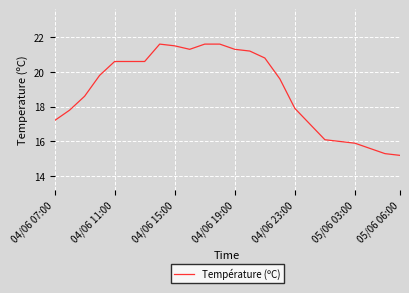

Reading left to right, transcribe all the data shown in this chart.

17.2	17.8	18.6	19.8	20.6	20.6	20.6	21.6	21.5	21.3	21.6	21.6	21.3	21.2	20.8	19.6	17.9	17.0	16.1	16.0	15.9	15.6	15.3	15.2